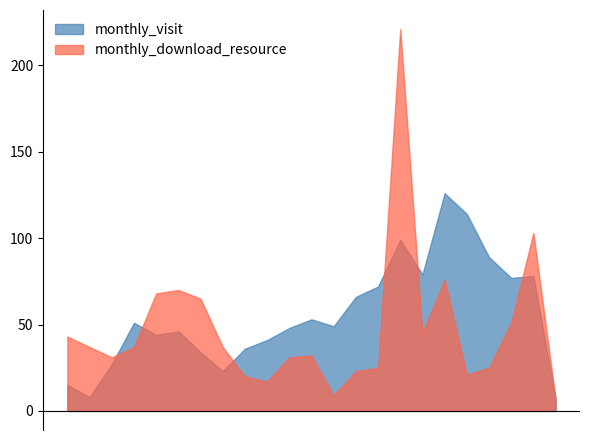

What is the value of the monthly_download_resource point at the 3rd from the left?

31